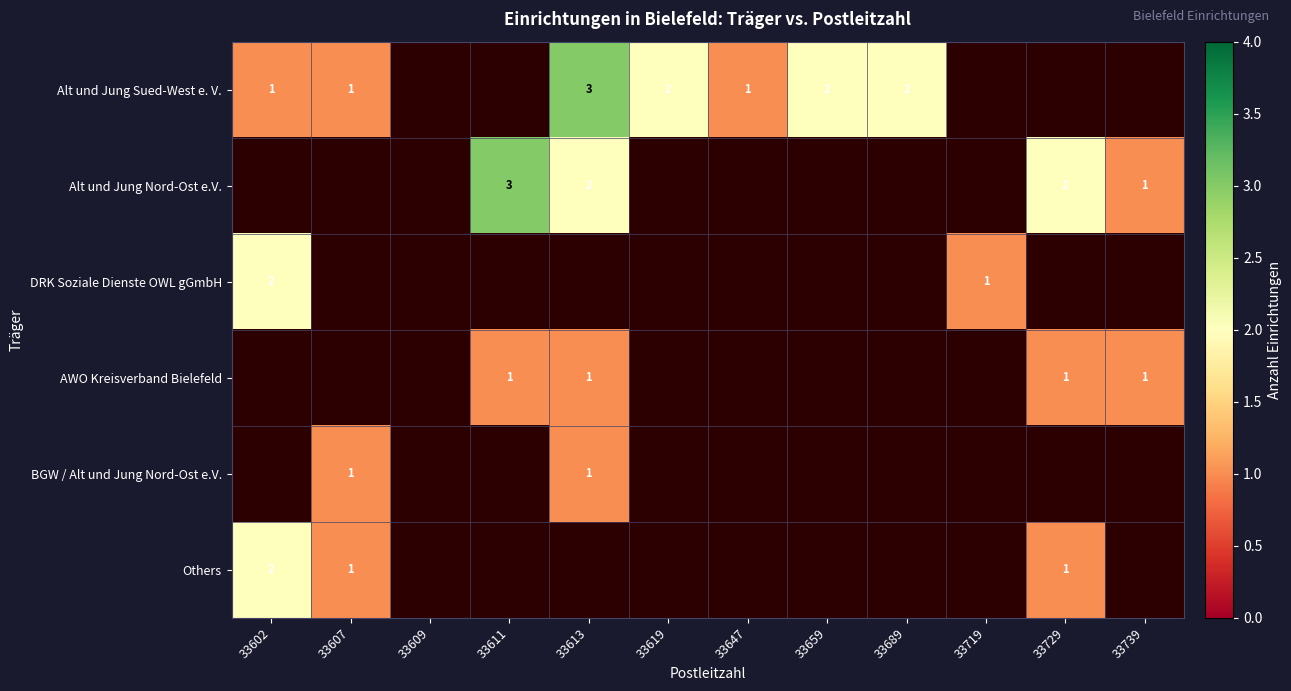

True or false: Others has a value of 2 at 33602.

True